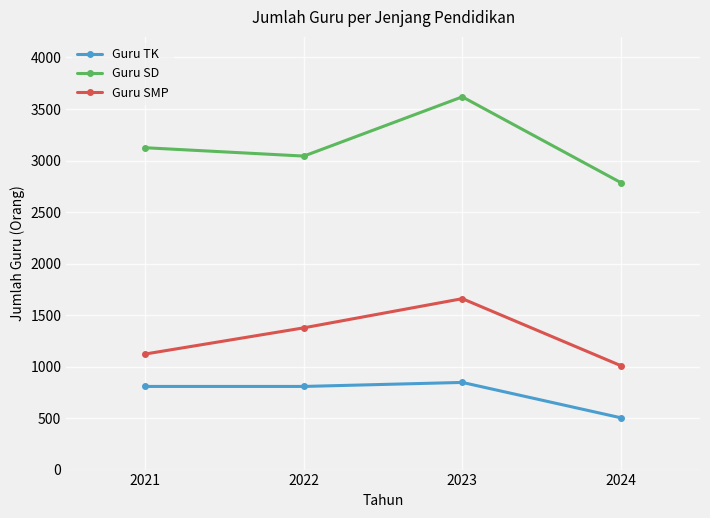

What is the difference between the highest and lowest values at 2022?

2236